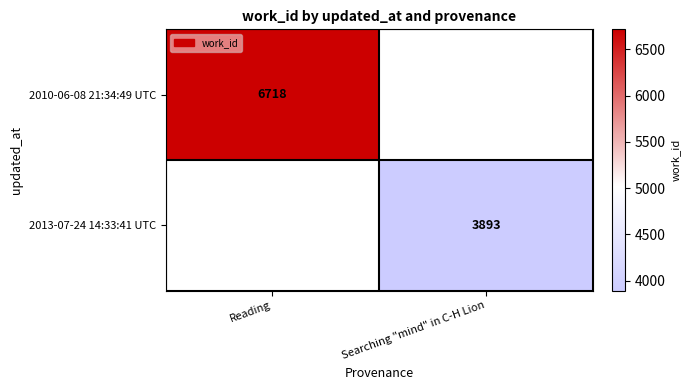

The 2013-07-24 14:33:41 UTC series shows 6590 at Searching "mind" in C-H Lion. True or false?

False